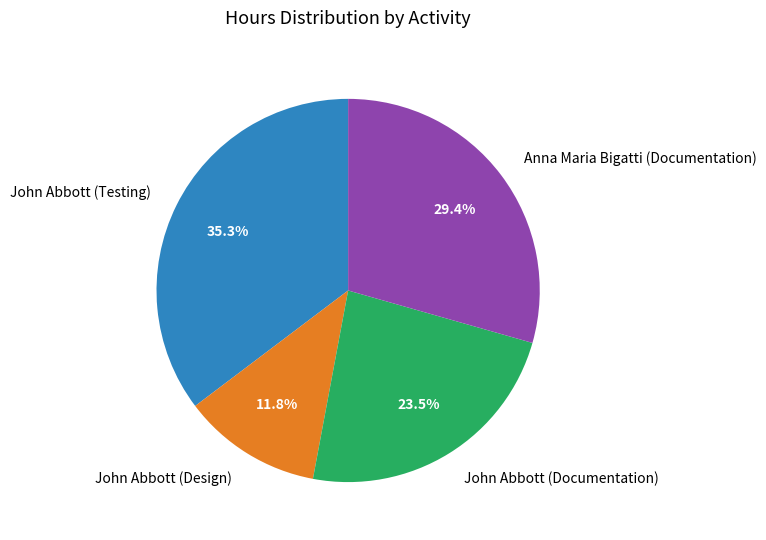

To the nearest percent, what is the average slice percentage?

25%